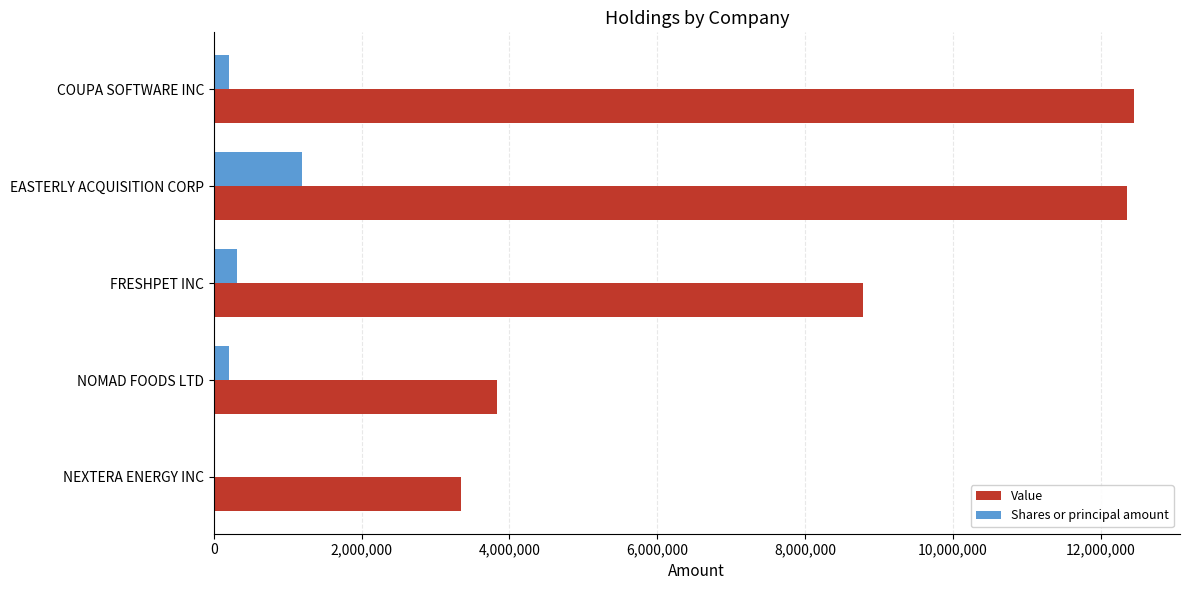

What are all the series names shown in the legend?

Value, Shares or principal amount